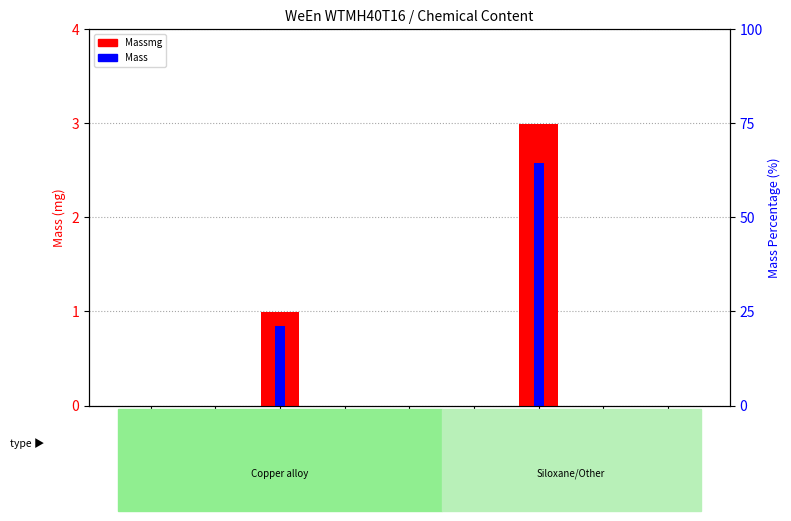

At how many categories does at least one series exceed 0?

2